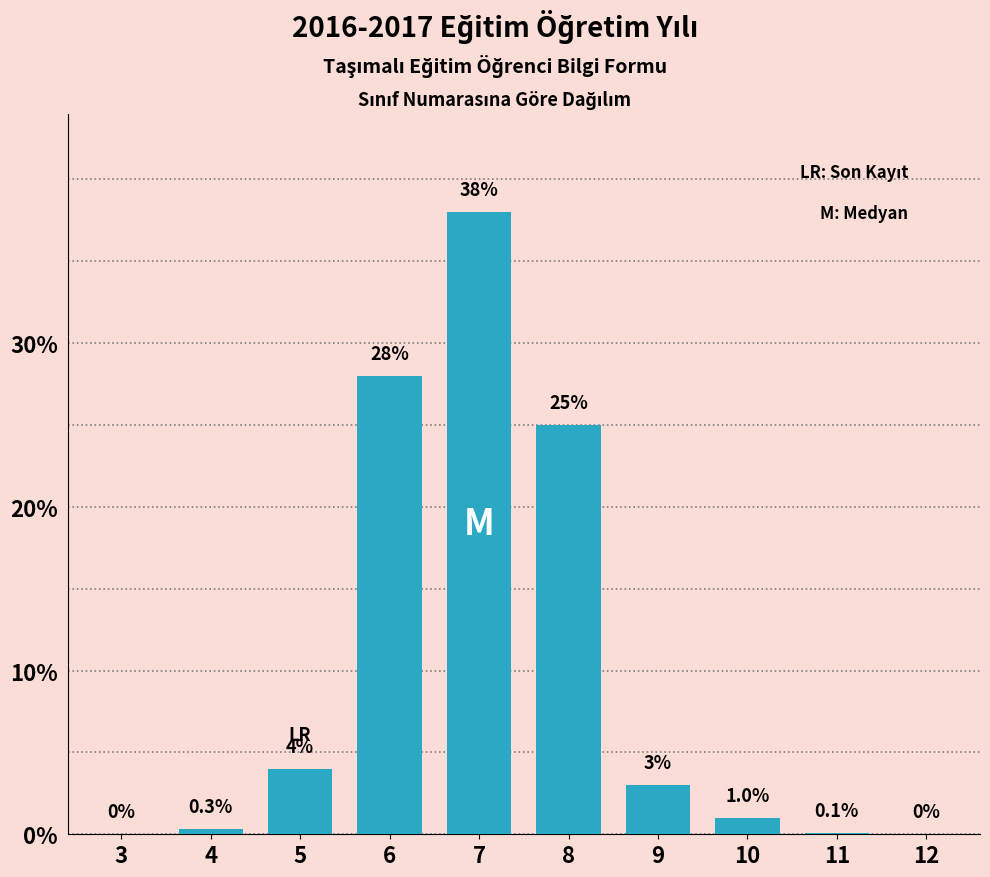

Reading left to right, extract all data points from this chart.

3=0.0	4=0.3	5=4.0	6=28.0	7=38.0	8=25.0	9=3.0	10=1.0	11=0.1	12=0.0